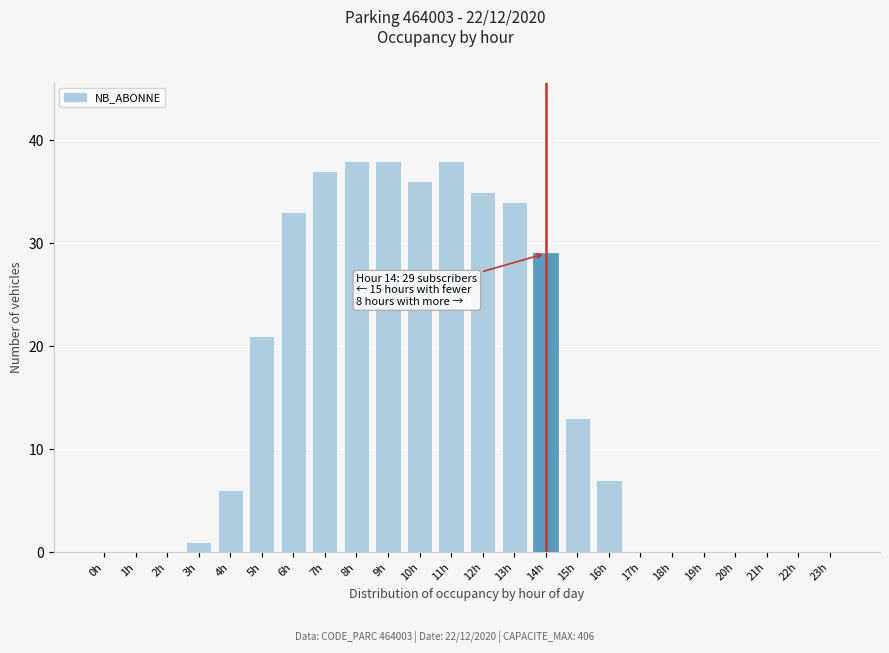

Reading left to right, transcribe all the data shown in this chart.

0h=0	1h=0	2h=0	3h=1	4h=6	5h=21	6h=33	7h=37	8h=38	9h=38	10h=36	11h=38	12h=35	13h=34	14h=29	15h=13	16h=7	17h=0	18h=0	19h=0	20h=0	21h=0	22h=0	23h=0